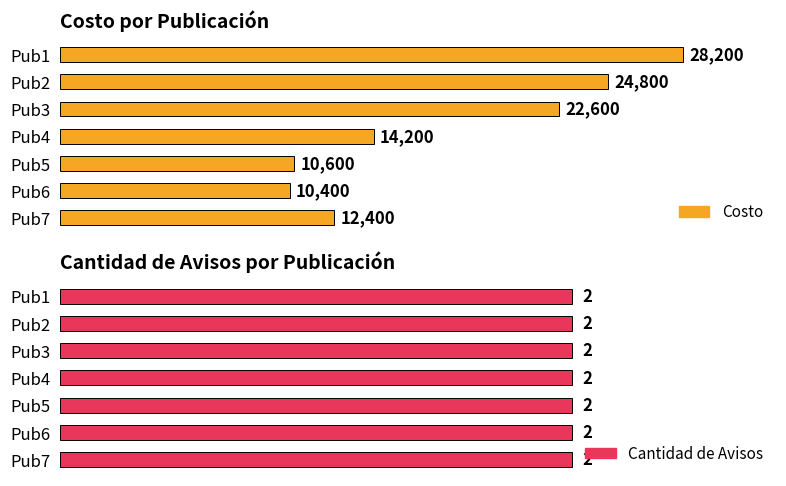

How many groups of bars are there?

7